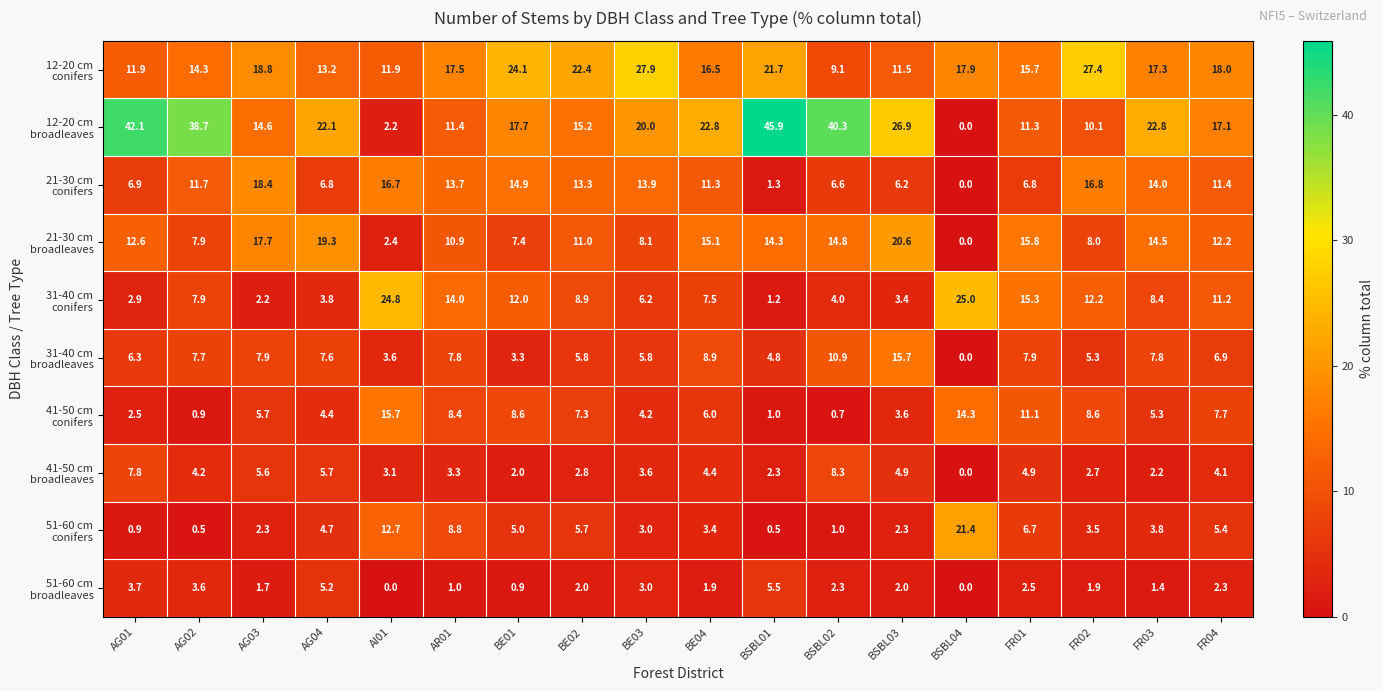

At which category does the chart reach its peak across all series?

BSBL01